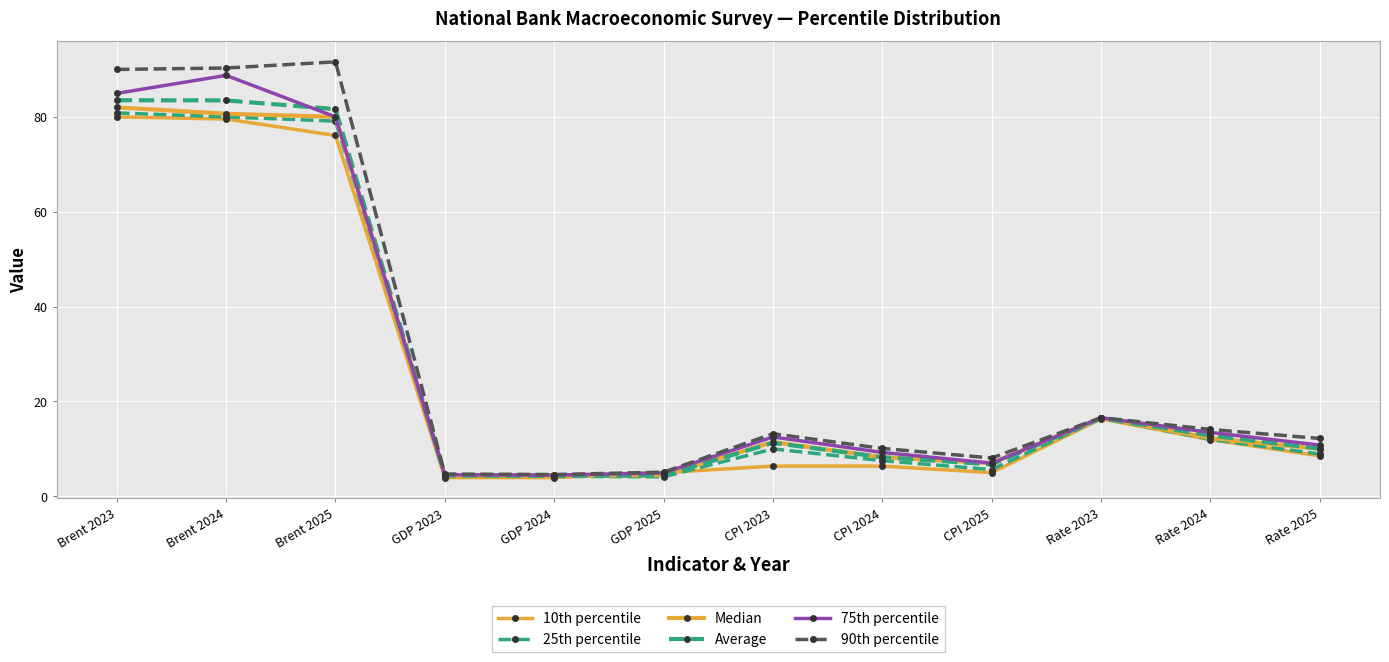

How many data points in 10th percentile are less than 8?

6